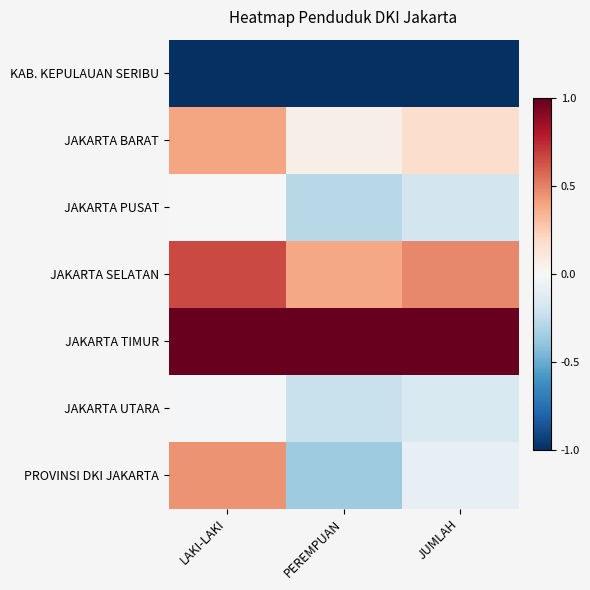

Between PEREMPUAN and JUMLAH, which series saw the biggest shift?

PROVINSI DKI JAKARTA